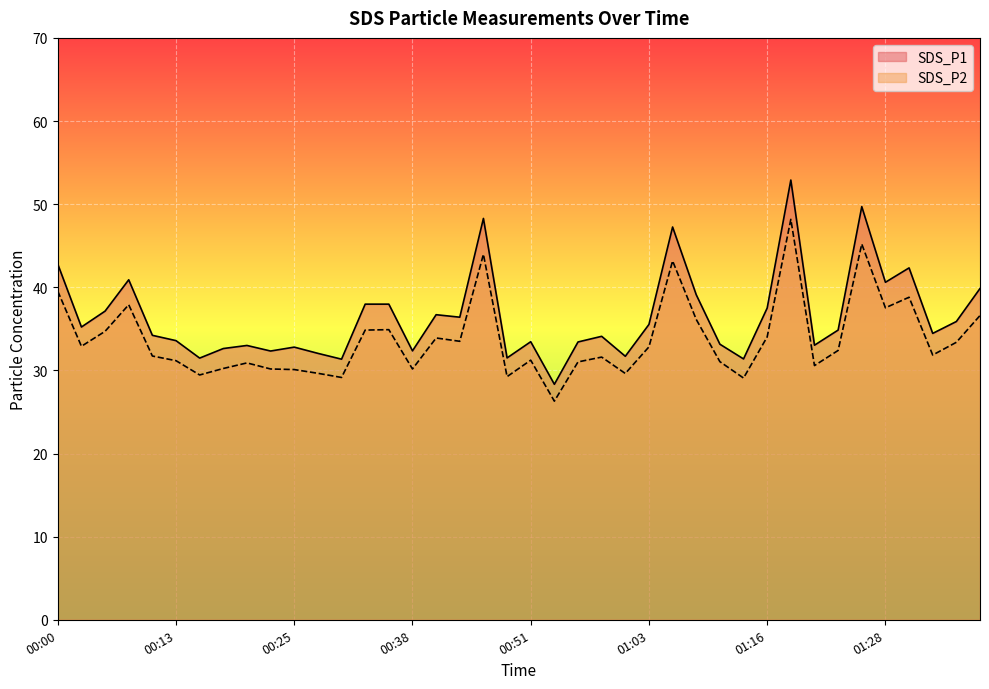

At 01:18, list the series in order from smallest to largest.

SDS_P2, SDS_P1